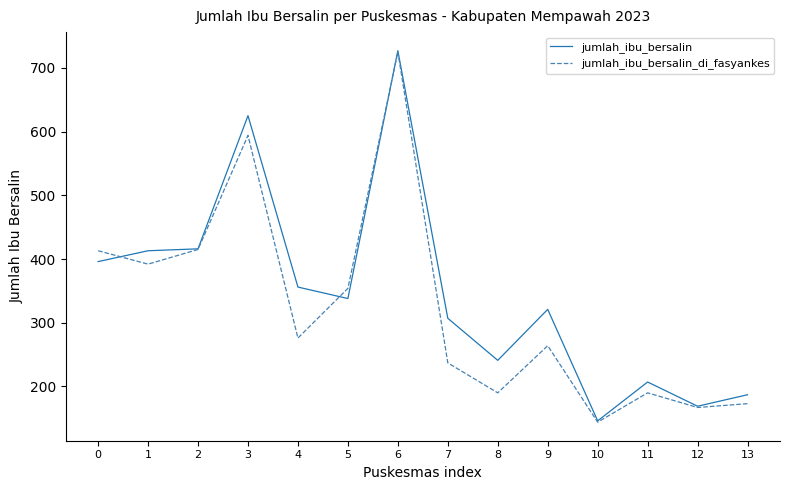

What is the spread (max minus min) of values at 9?

57